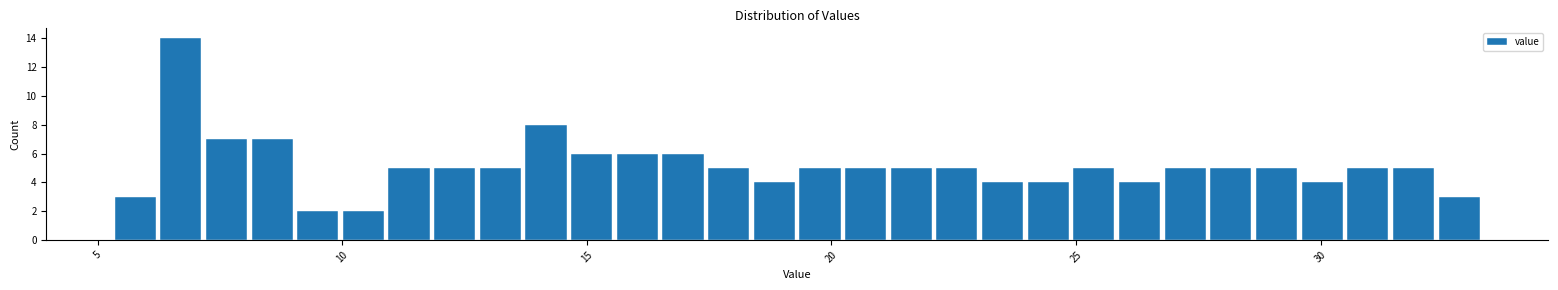

Around what value on the x-axis is the tallest bar? Give the approximate position of its centre, as read against the axis.

6.5